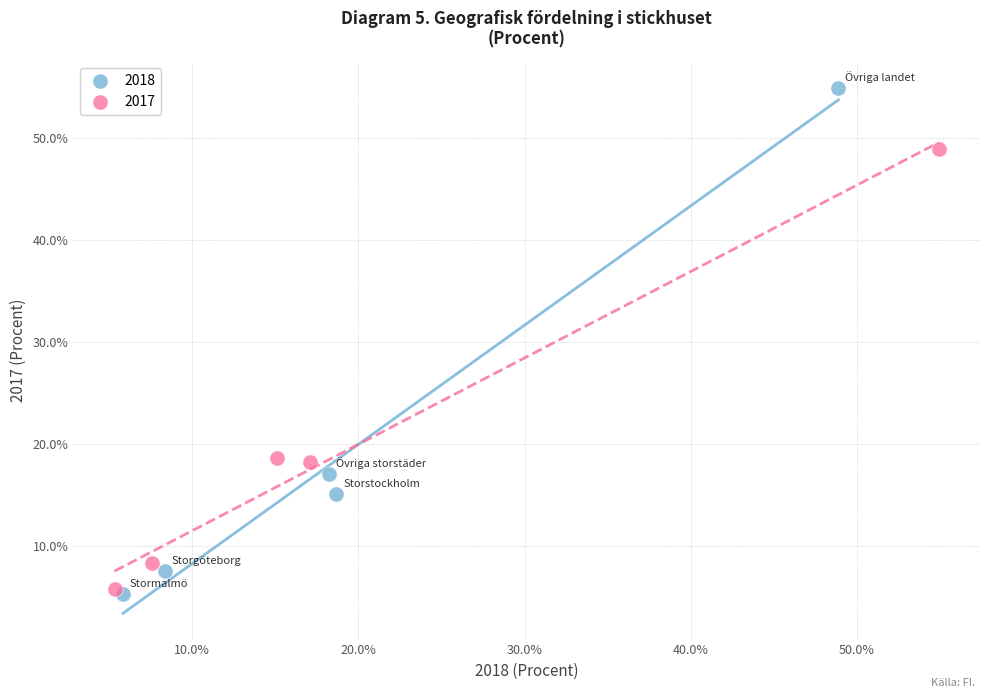

Which series reaches the maximum Y coordinate?

2018